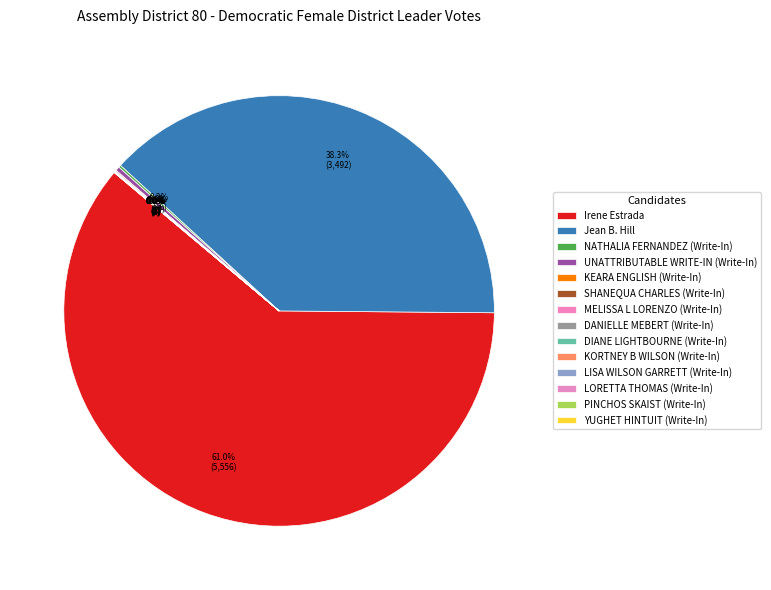

Rank the categories by value from lowest to highest.

DANIELLE MEBERT (Write-In), DIANE LIGHTBOURNE (Write-In), KORTNEY B WILSON (Write-In), LISA WILSON GARRETT (Write-In), LORETTA THOMAS (Write-In), PINCHOS SKAIST (Write-In), YUGHET HINTUIT (Write-In), KEARA ENGLISH (Write-In), MELISSA L LORENZO (Write-In), SHANEQUA CHARLES (Write-In), NATHALIA FERNANDEZ (Write-In), UNATTRIBUTABLE WRITE-IN (Write-In), Jean B. Hill, Irene Estrada